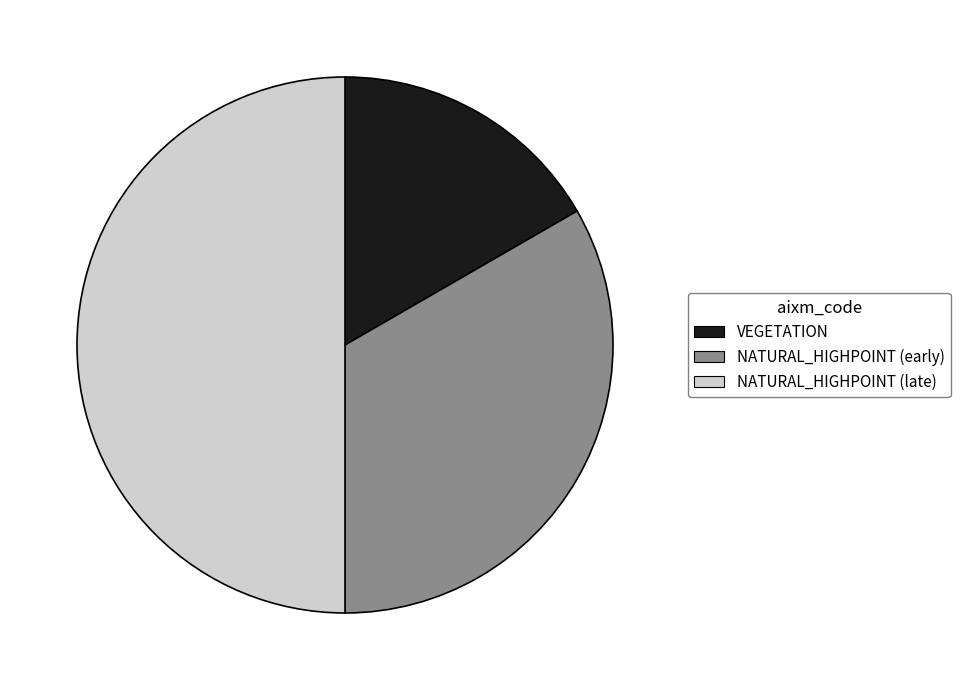

Is the sum of VEGETATION and NATURAL_HIGHPOINT (late) greater than half?

Yes